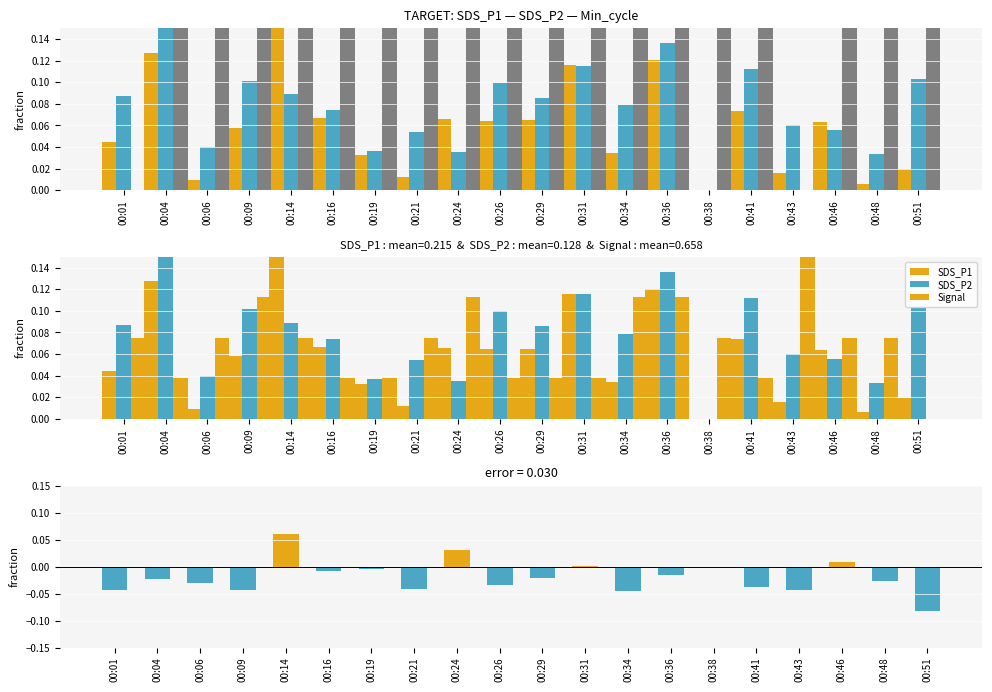

Where is SDS_P1 nearest to the value 0?

00:38